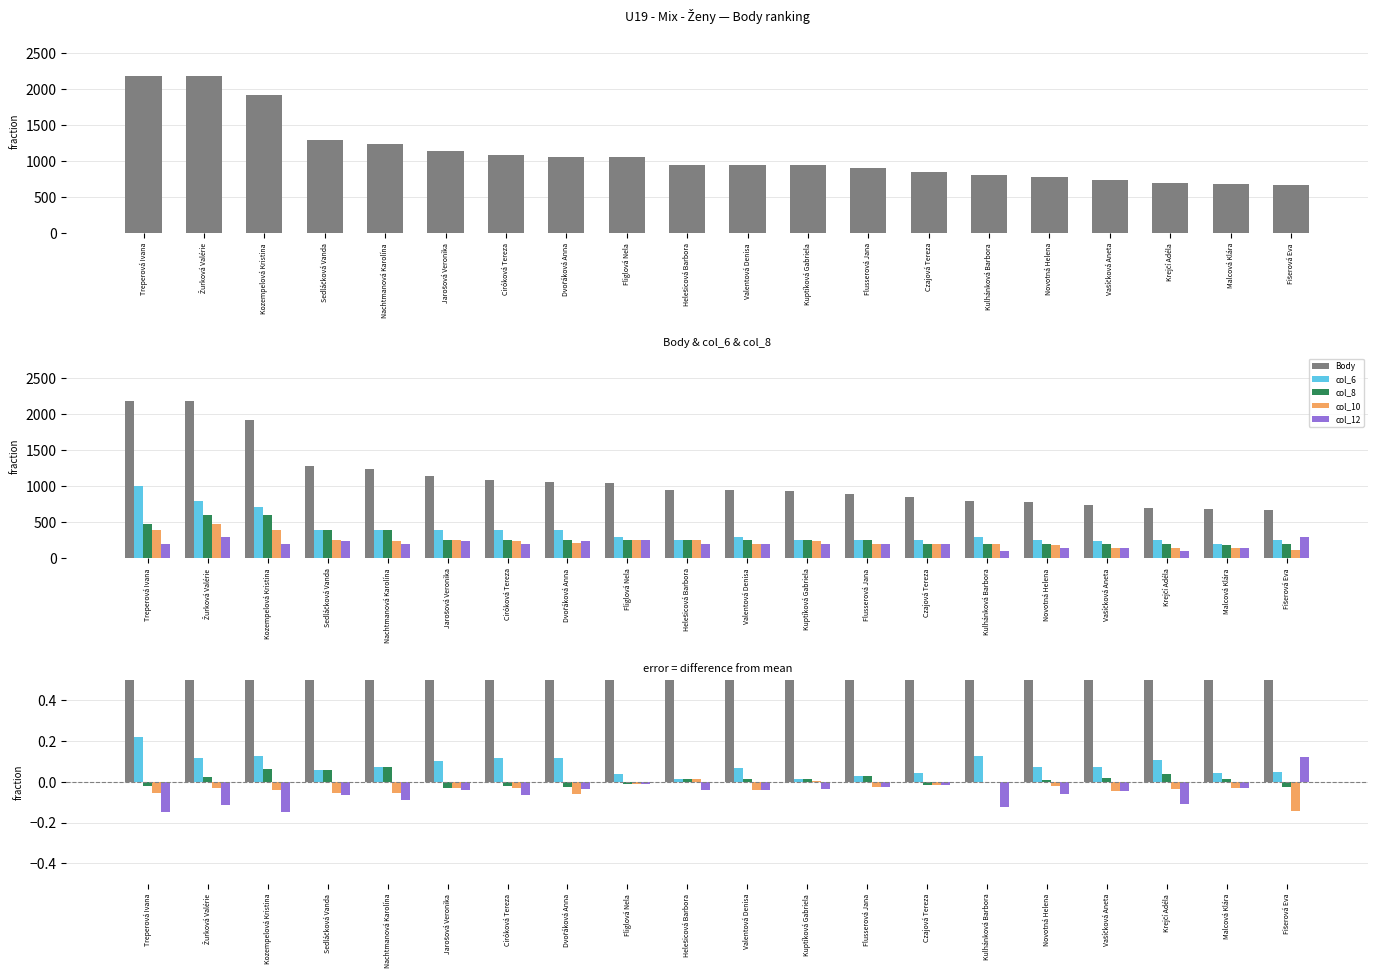

What are all the series names shown in the legend?

Body, col_6, col_8, col_10, col_12